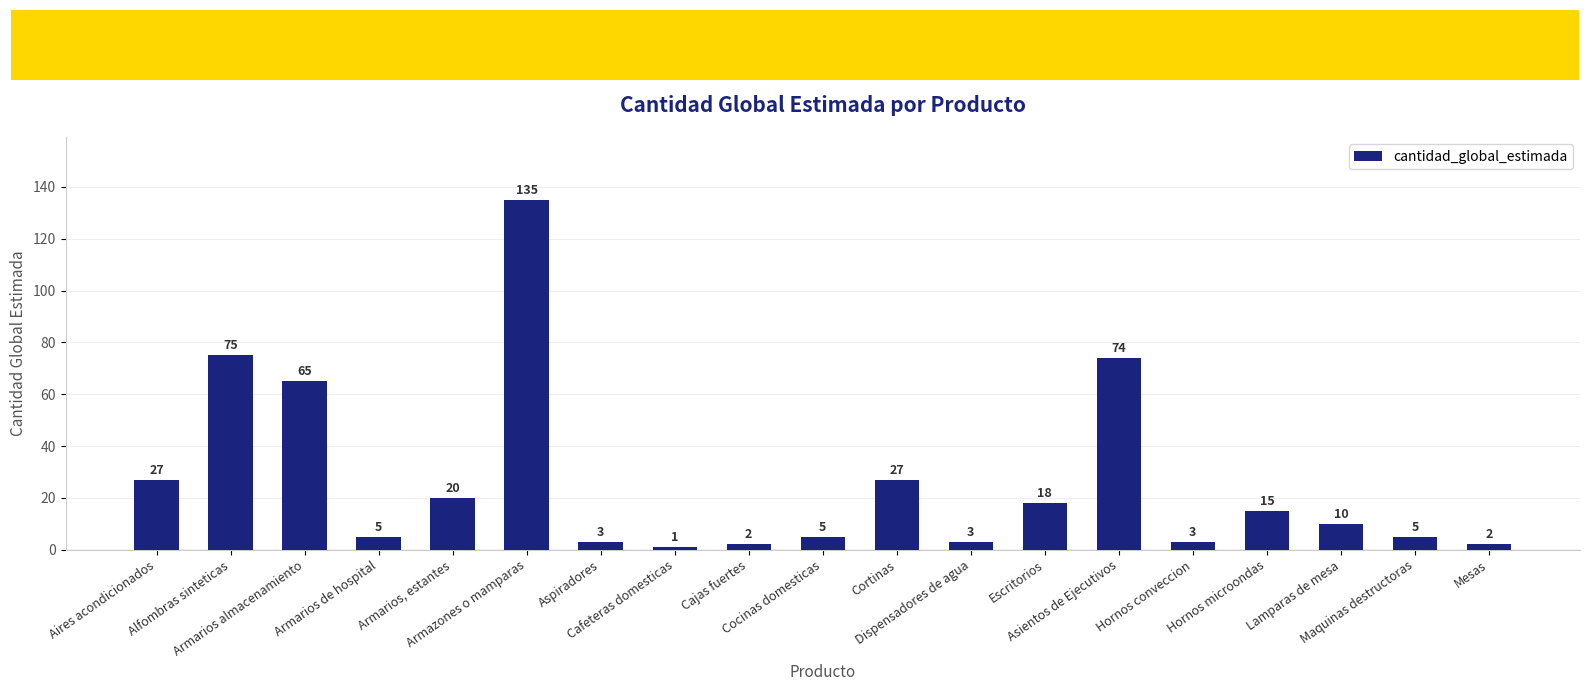

What is the maximum value shown in the chart?

135